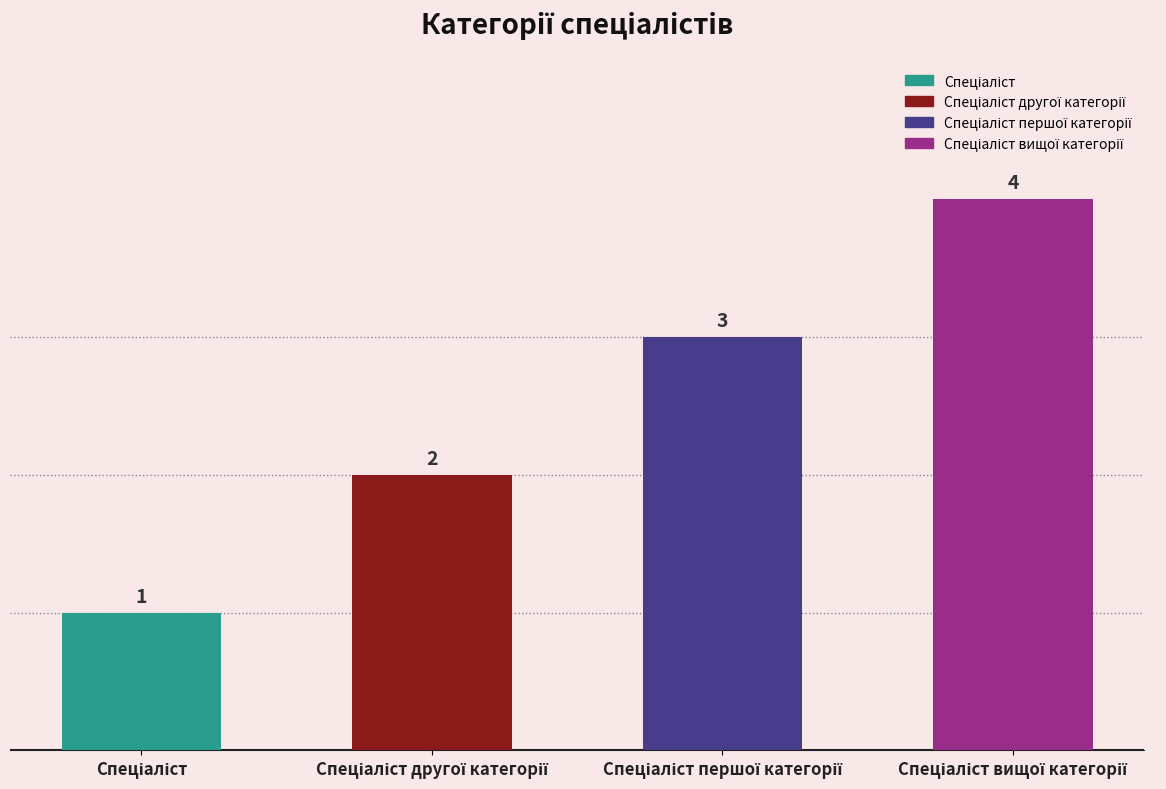

How many bars are there in total?

4